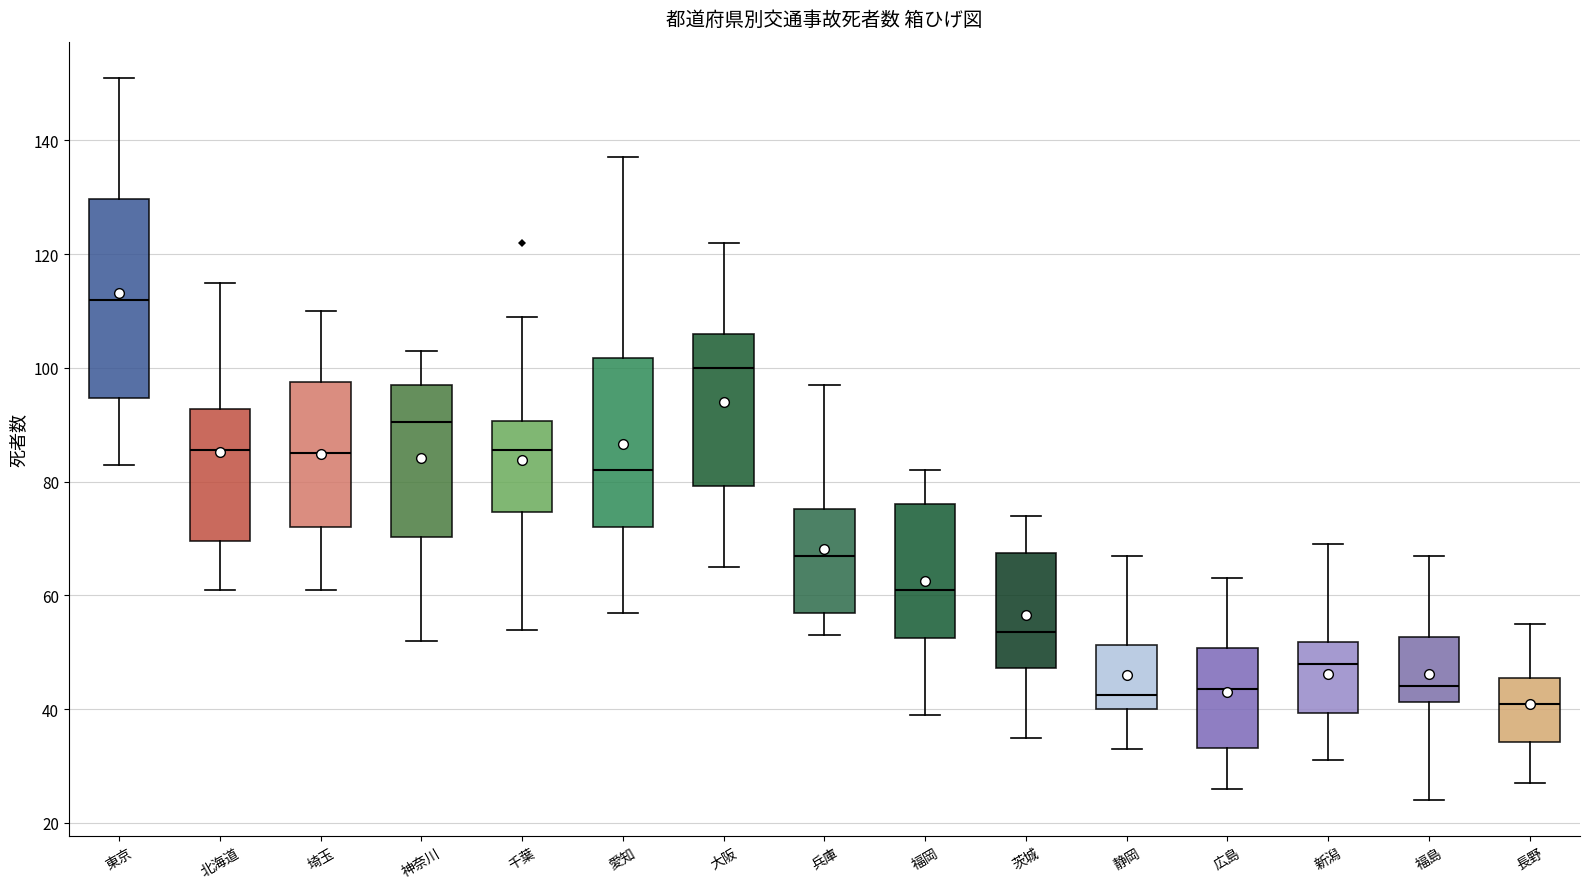

Reading left to right, read every box against the y-axis: the position of its median line, the range the box covers, and the ends of its whiskers. The values are not printed on the chart, so give them approximately, as read against the axis.

東京: median 112, box 94 to 130, whiskers 84 to 152
北海道: median 86, box 70 to 92, whiskers 62 to 116
埼玉: median 86, box 72 to 98, whiskers 62 to 110
神奈川: median 90, box 70 to 98, whiskers 52 to 104
千葉: median 86, box 74 to 90, whiskers 54 to 110
愛知: median 82, box 72 to 102, whiskers 58 to 138
大阪: median 100, box 80 to 106, whiskers 66 to 122
兵庫: median 68, box 58 to 76, whiskers 54 to 98
福岡: median 62, box 52 to 76, whiskers 40 to 82
茨城: median 54, box 48 to 68, whiskers 36 to 74
静岡: median 42, box 40 to 52, whiskers 34 to 68
広島: median 44, box 34 to 50, whiskers 26 to 64
新潟: median 48, box 40 to 52, whiskers 32 to 70
福島: median 44, box 42 to 52, whiskers 24 to 68
長野: median 42, box 34 to 46, whiskers 28 to 56